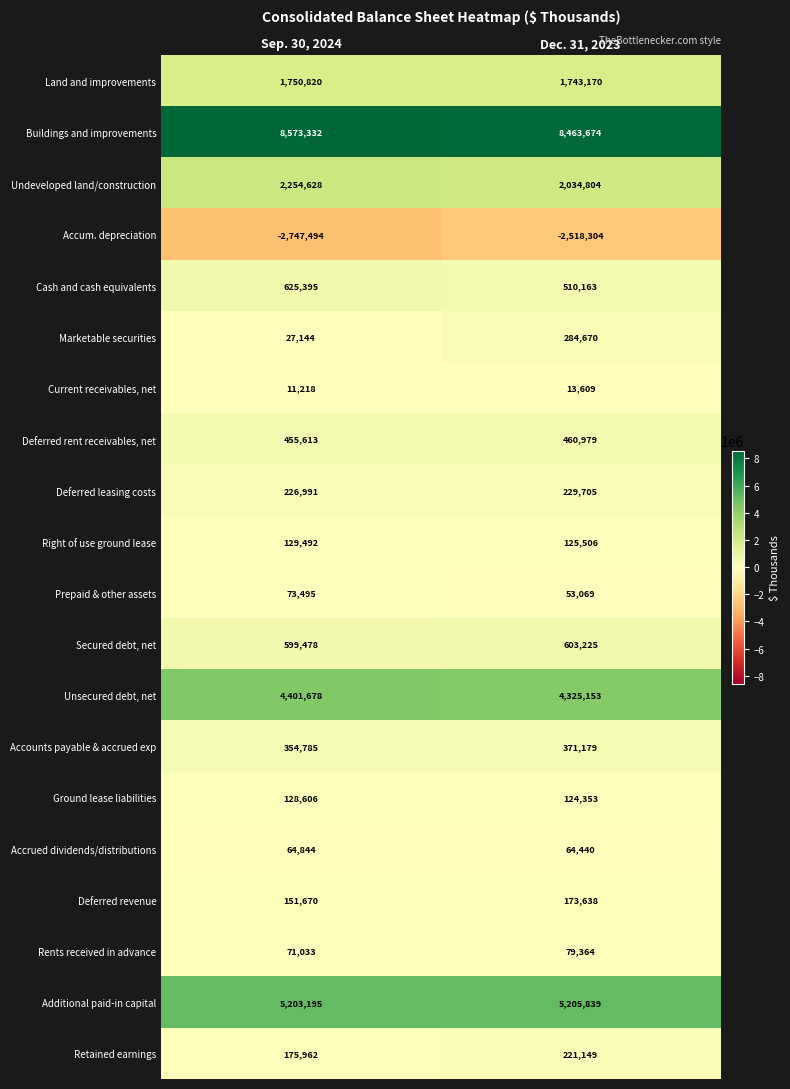

Which series has the largest total across all categories?

Buildings and improvements